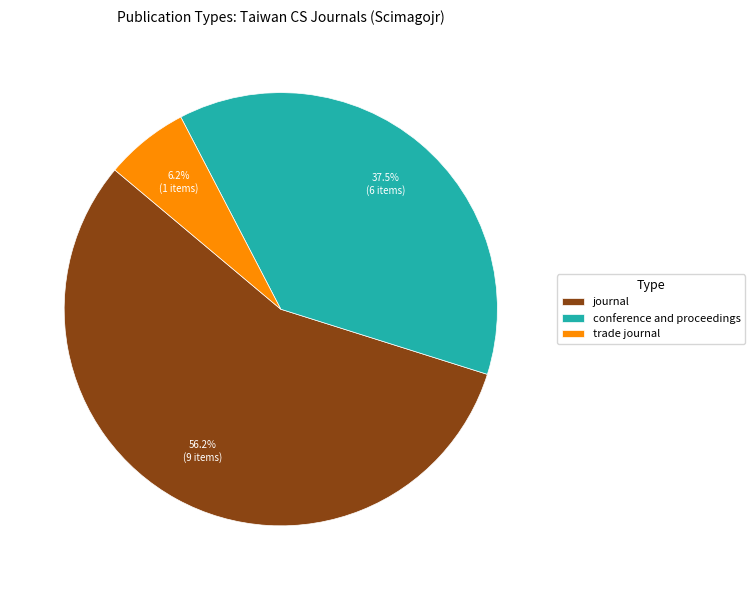

Rank the categories by value from lowest to highest.

trade journal, conference and proceedings, journal